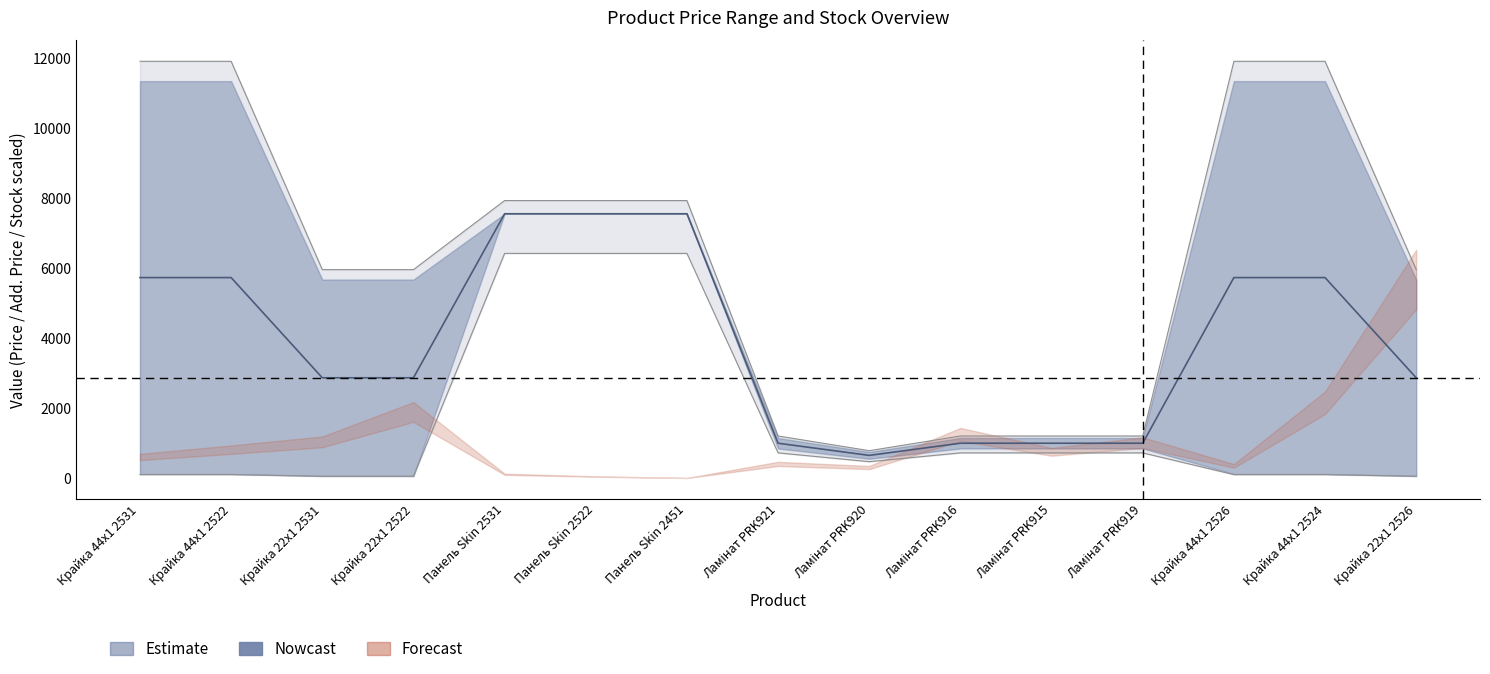

True or false: Доп. ціна has more than 2 points higher than both neighbors.

False